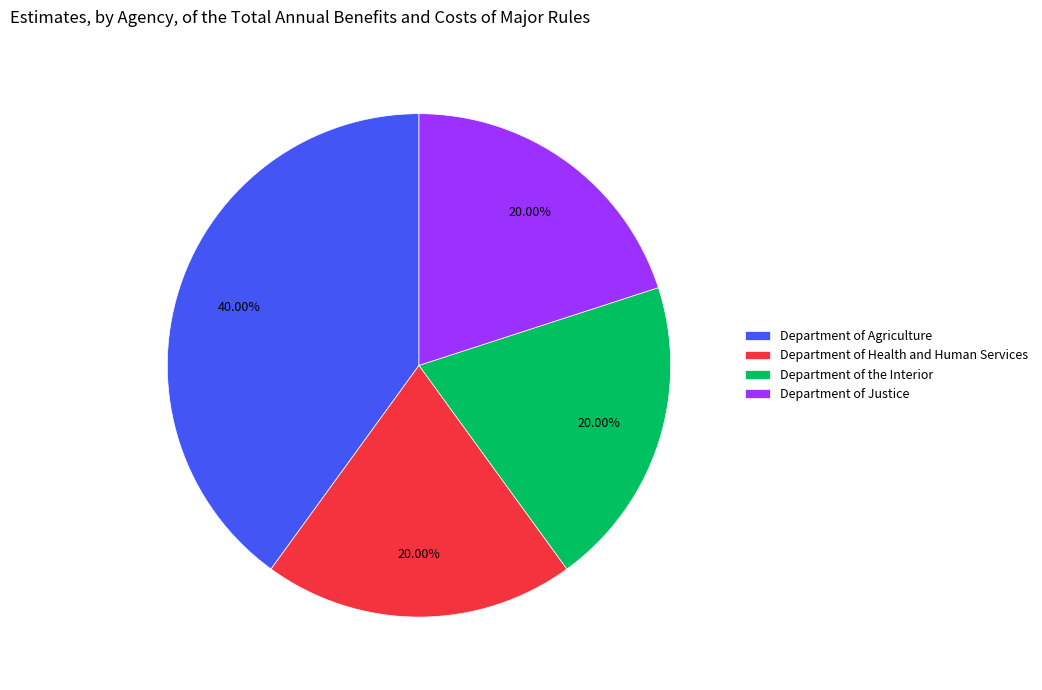

Is it true that Department of Agriculture is 51% of the pie?

False